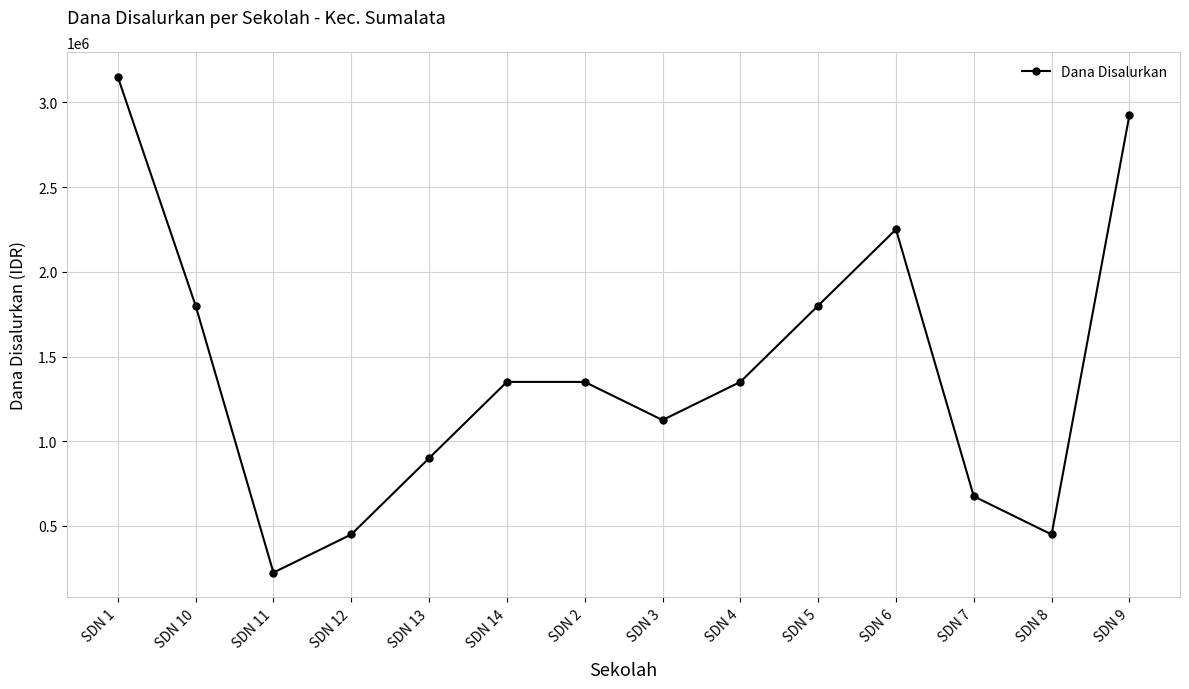

Where does the data first go above 1350000?

SDN 1